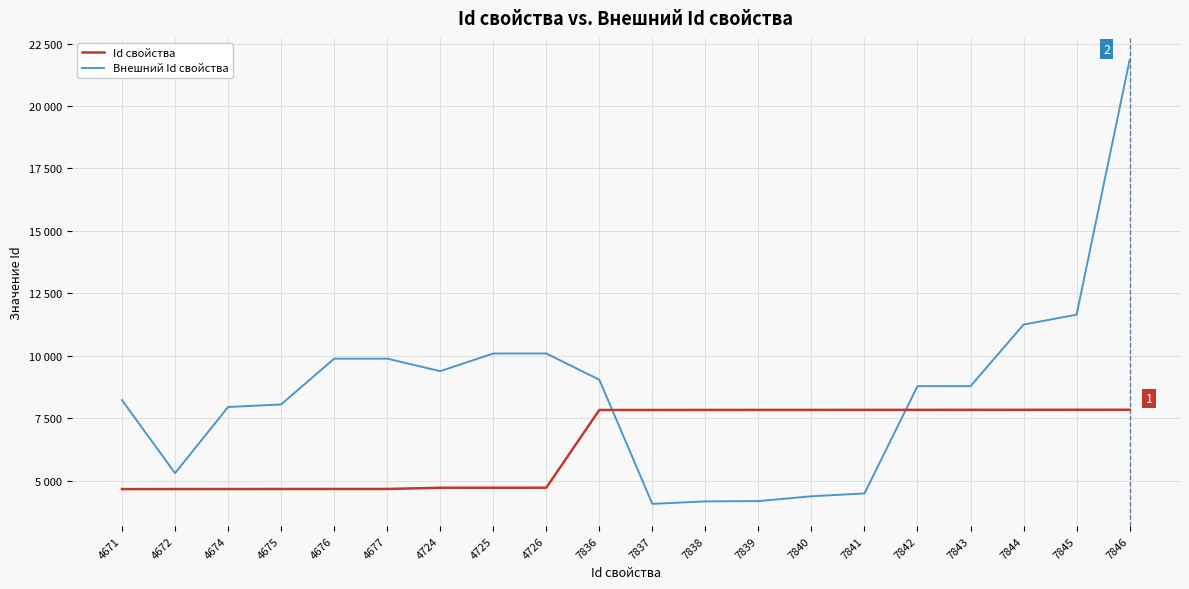

Where is Внешний Id свойства nearest to the value 12958?

7845